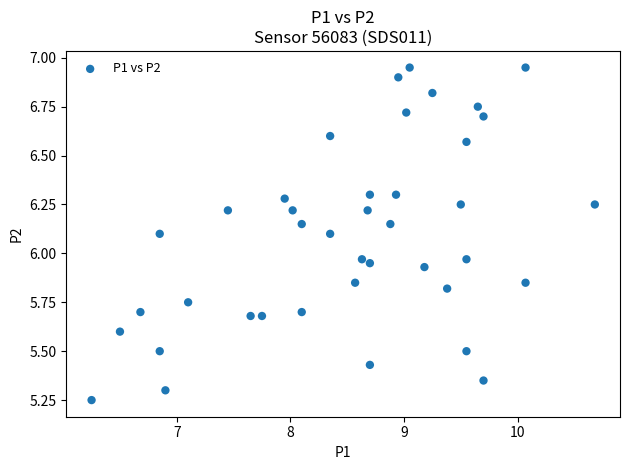

What is the range of X values (max minus min)?

4.4